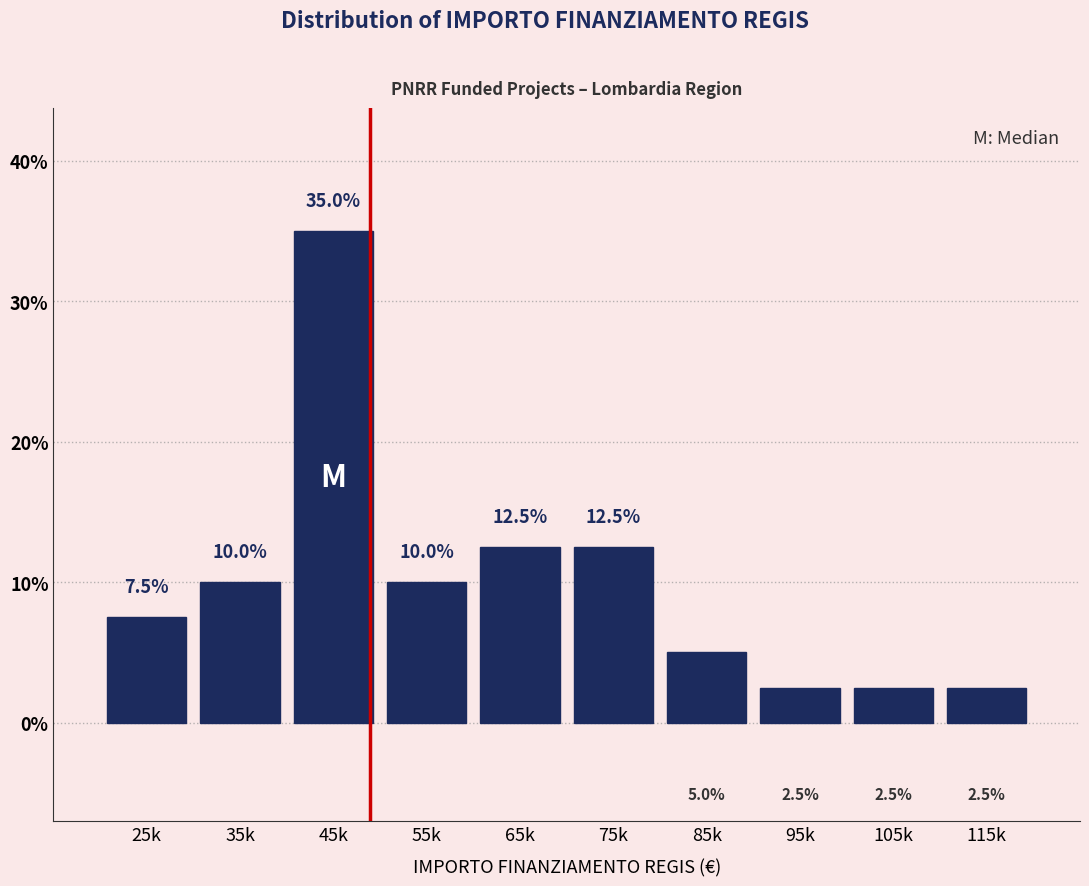

Reading right to left, what are all the values shown in this chart?

2.5	2.5	2.5	5.0	12.5	12.5	10.0	35.0	10.0	7.5